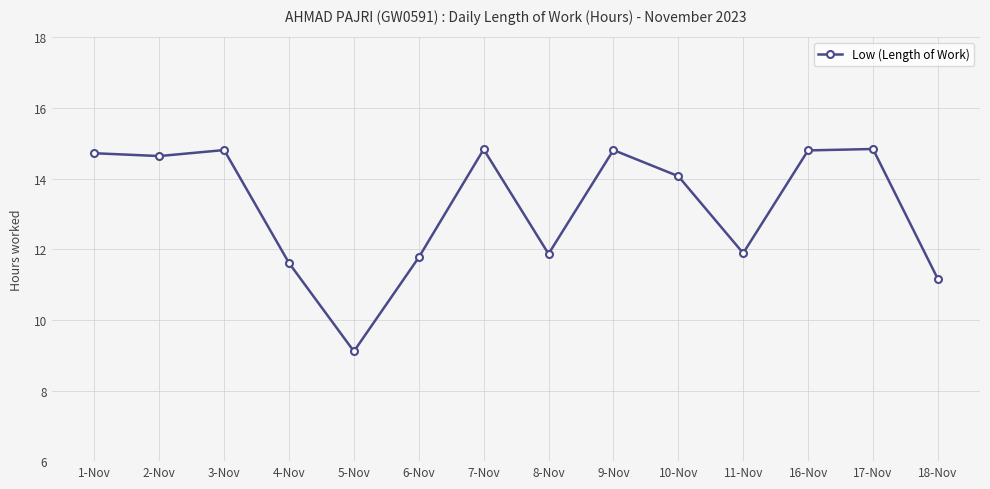

True or false: the data has more than 0 interior local peaks.

True